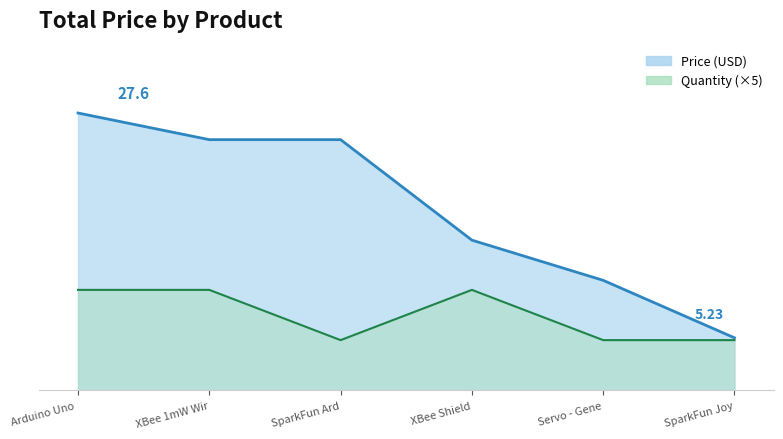

Rank the series by their maximum value, from lowest to highest.

Quantity, Price (USD)